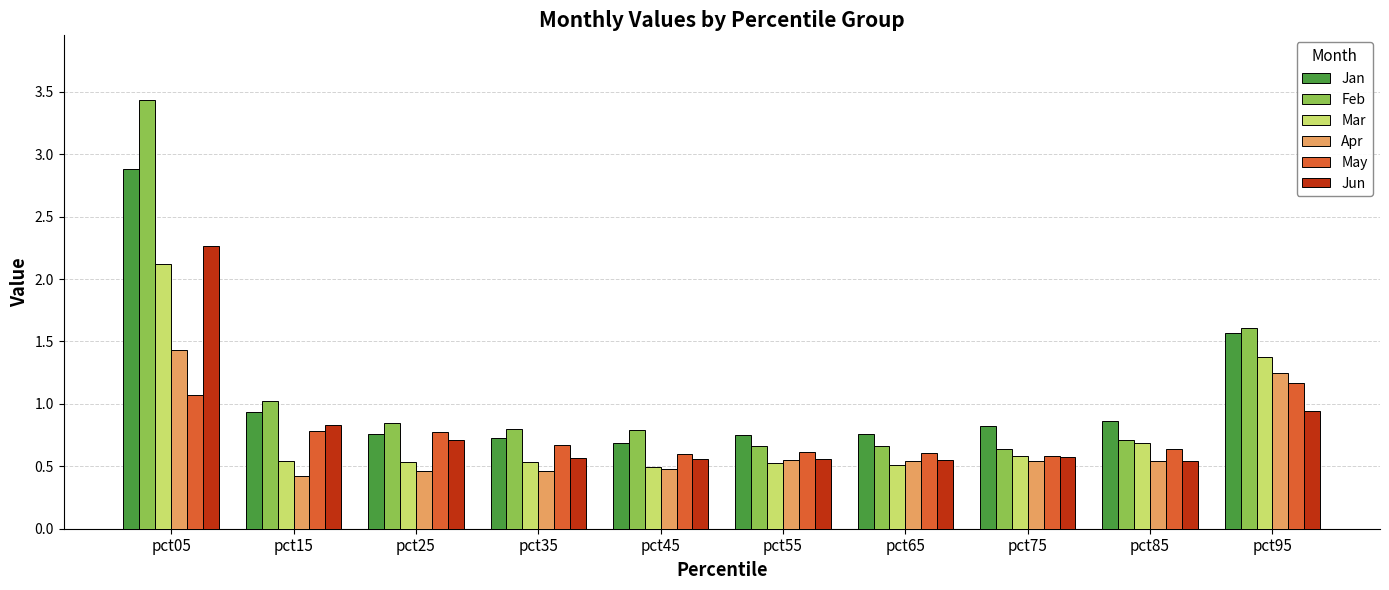

How many distinct data groups are displayed?

6